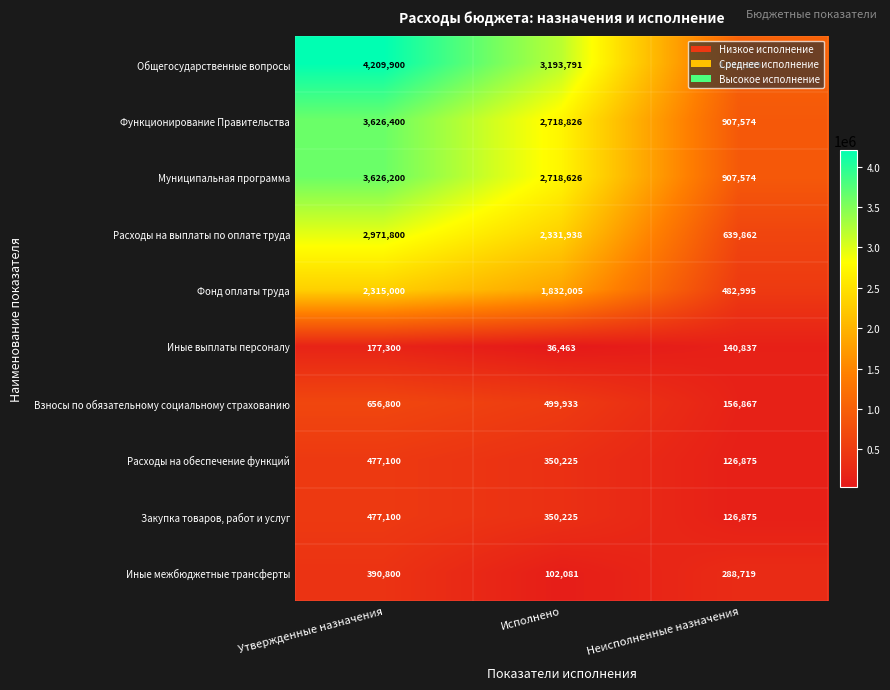

At how many categories does at least one series exceed 298172?

3